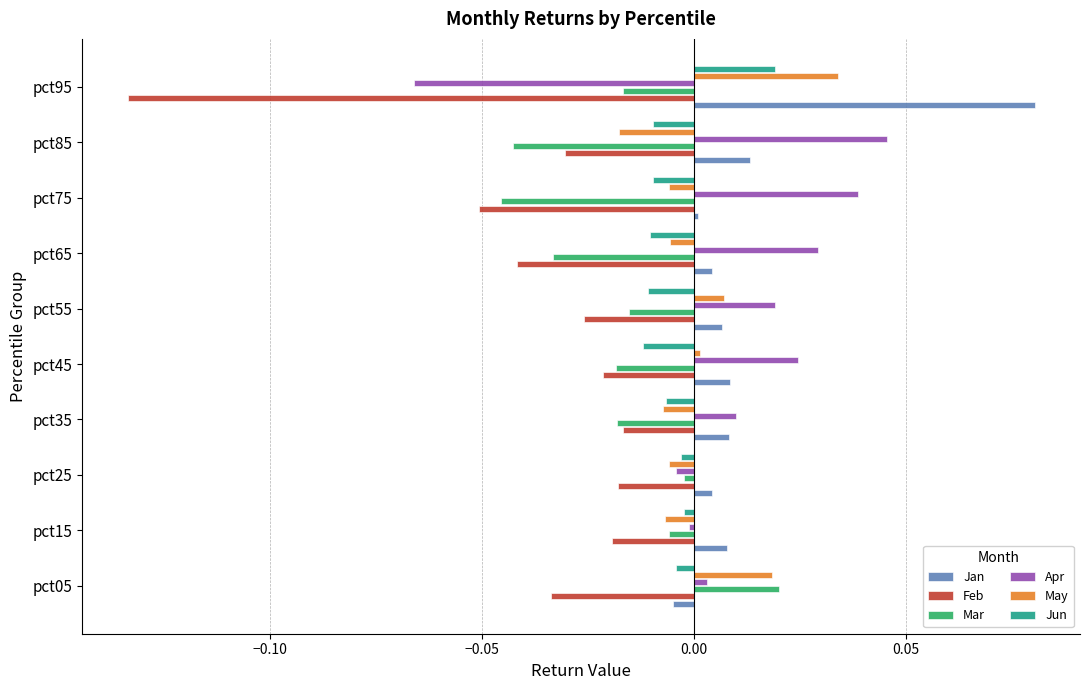

At which label does Feb reach its minimum?

pct95